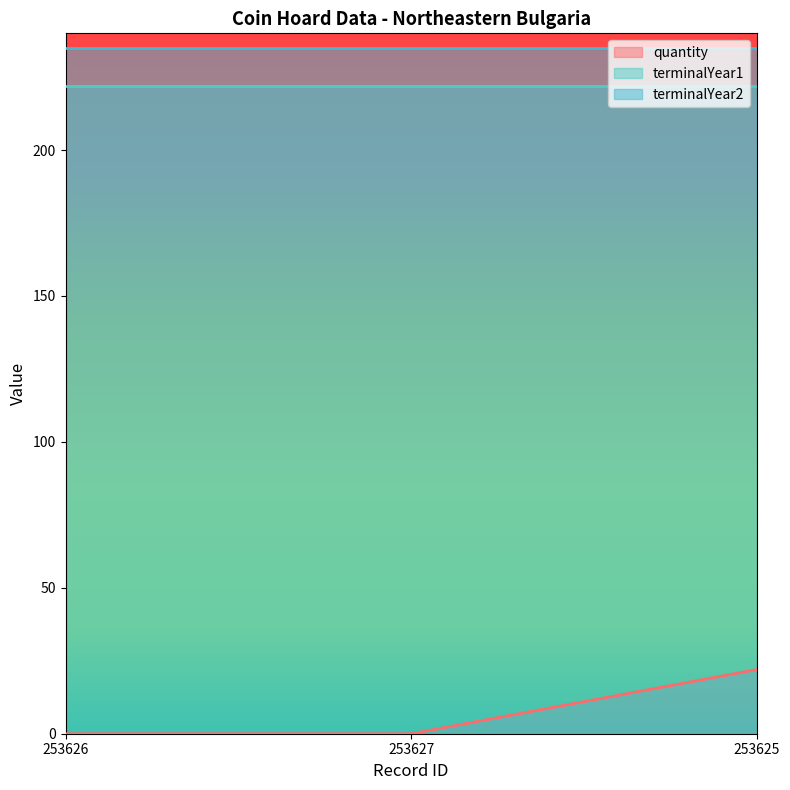

What is the difference between the quantity values at 253626 and 253625?

22